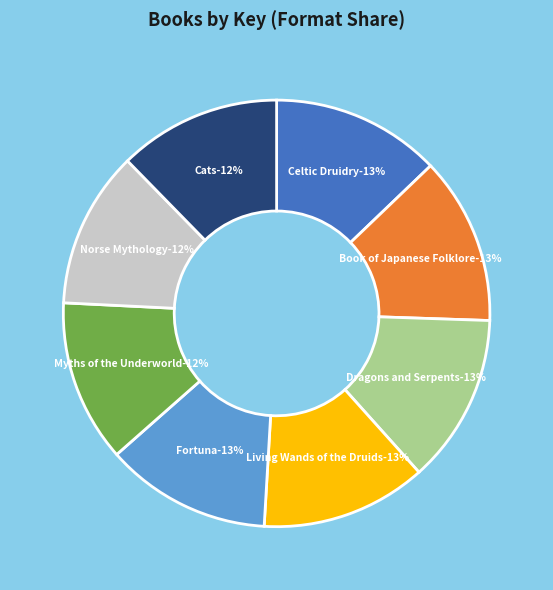

Combined, what portion of the pie is Living Wands of the Druids and Cats?

24.9%